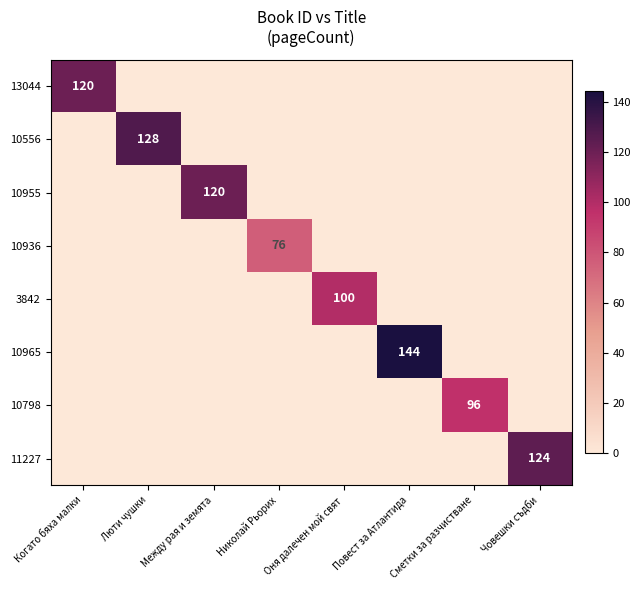

Which series has the widest spread of values?

10965